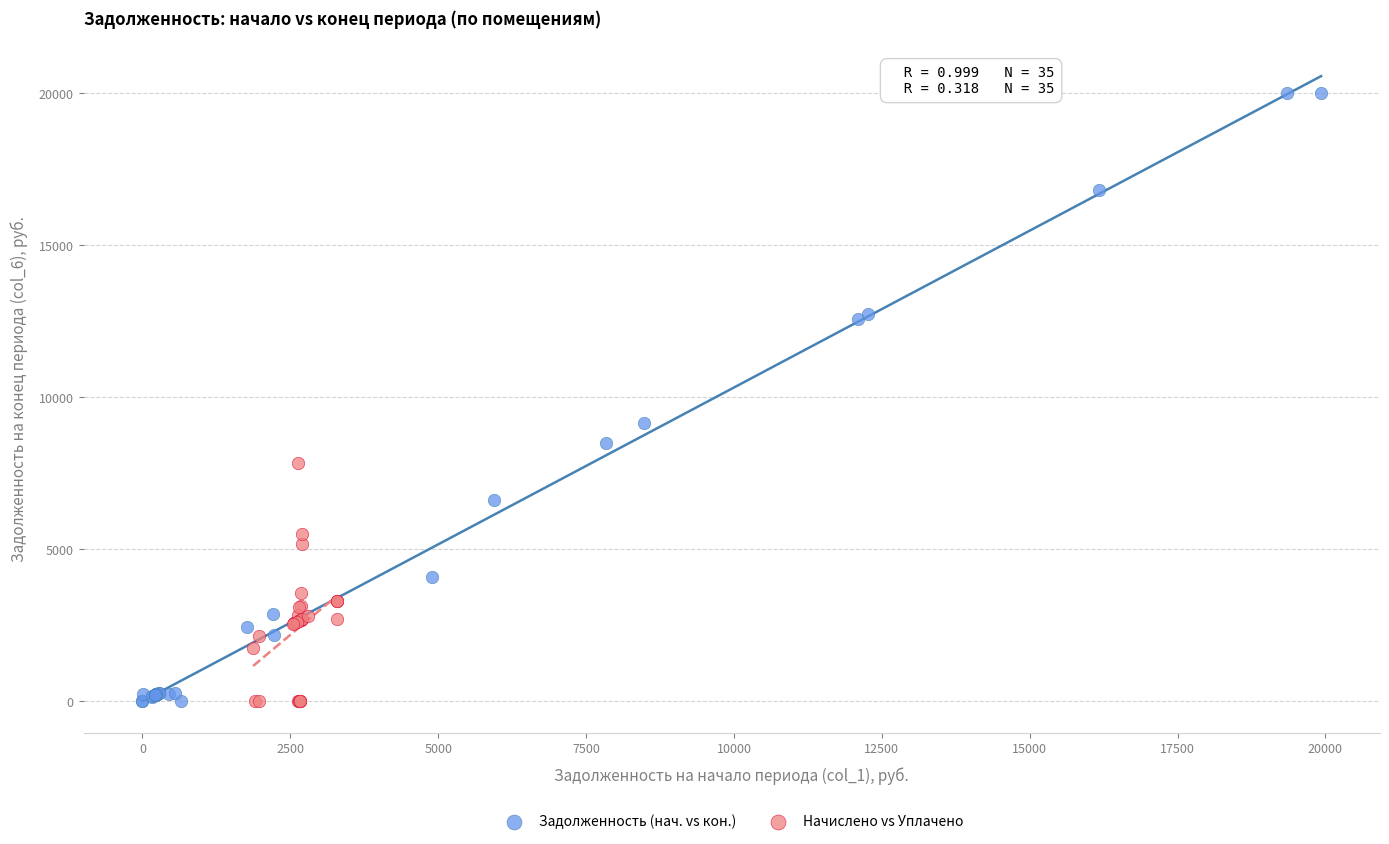

Which series has the largest Y range (max minus min)?

Задолженность (нач. vs кон.)